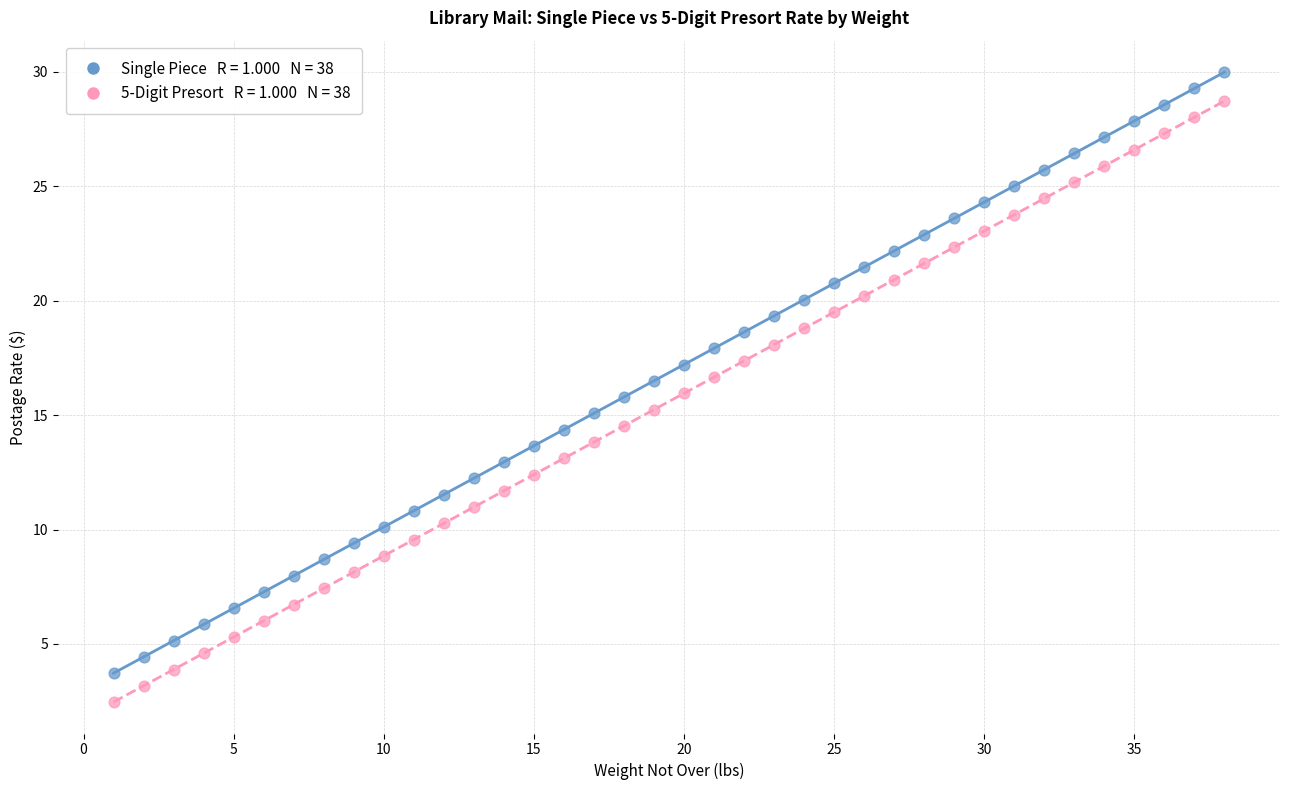

Across all data points, what is the range of Y values (max minus min)?

27.5